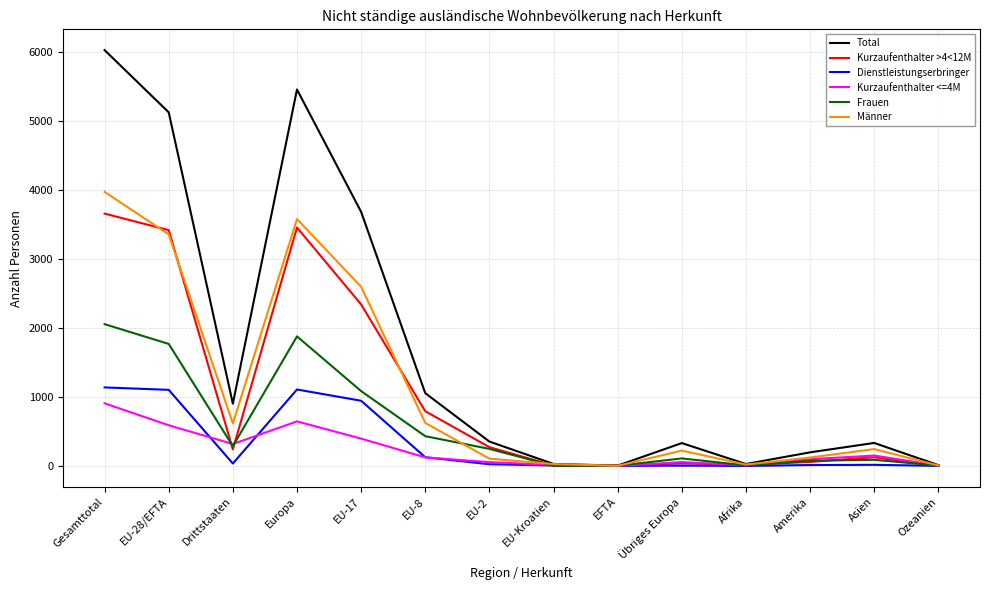

What is the greatest value displayed?

6021